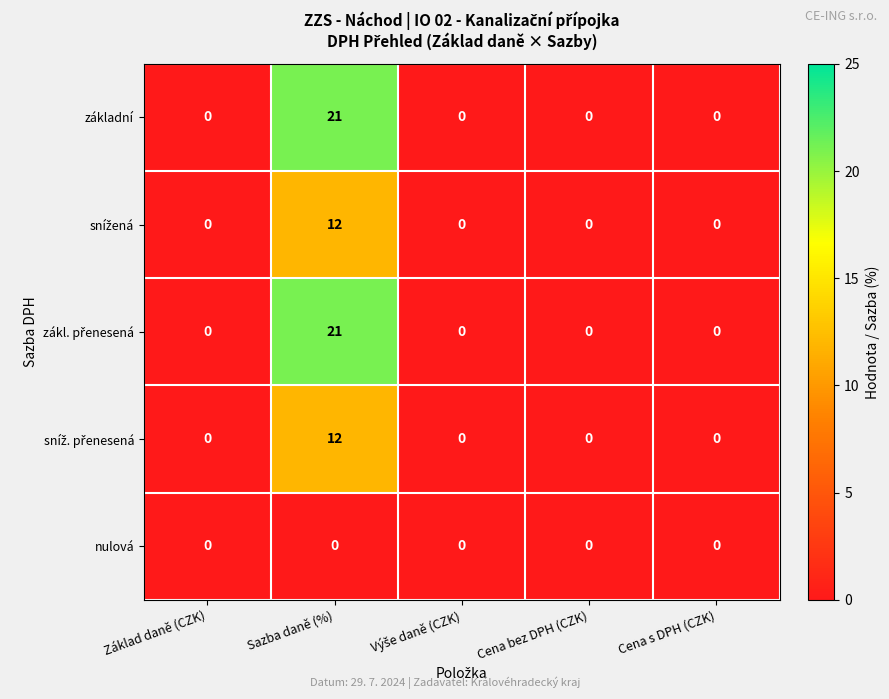

What is the spread (max minus min) of values at Sazba daně (%)?

21